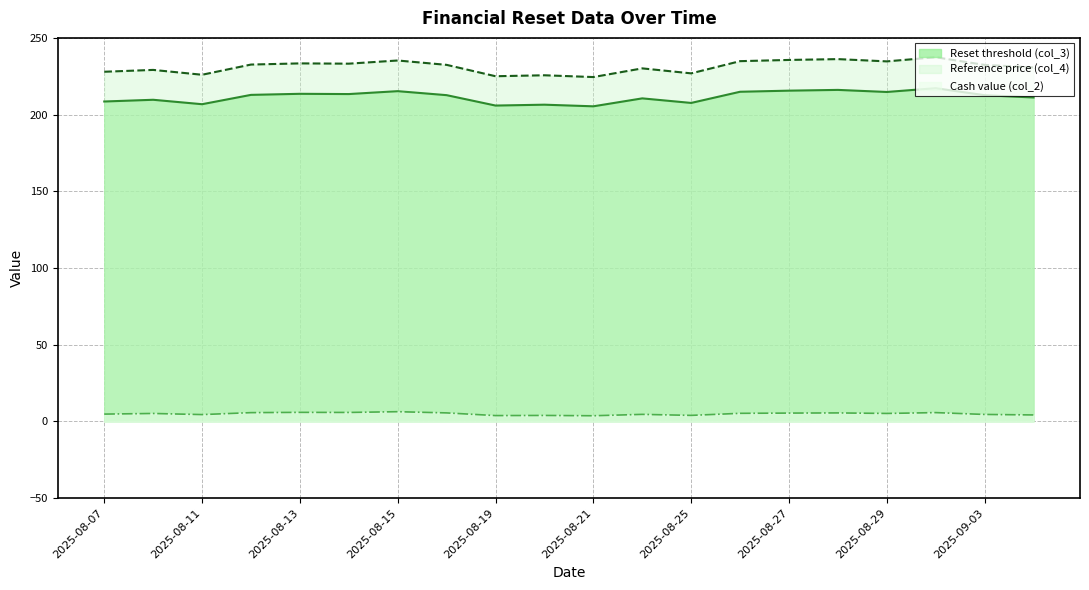

How many lines are shown in the chart?

3